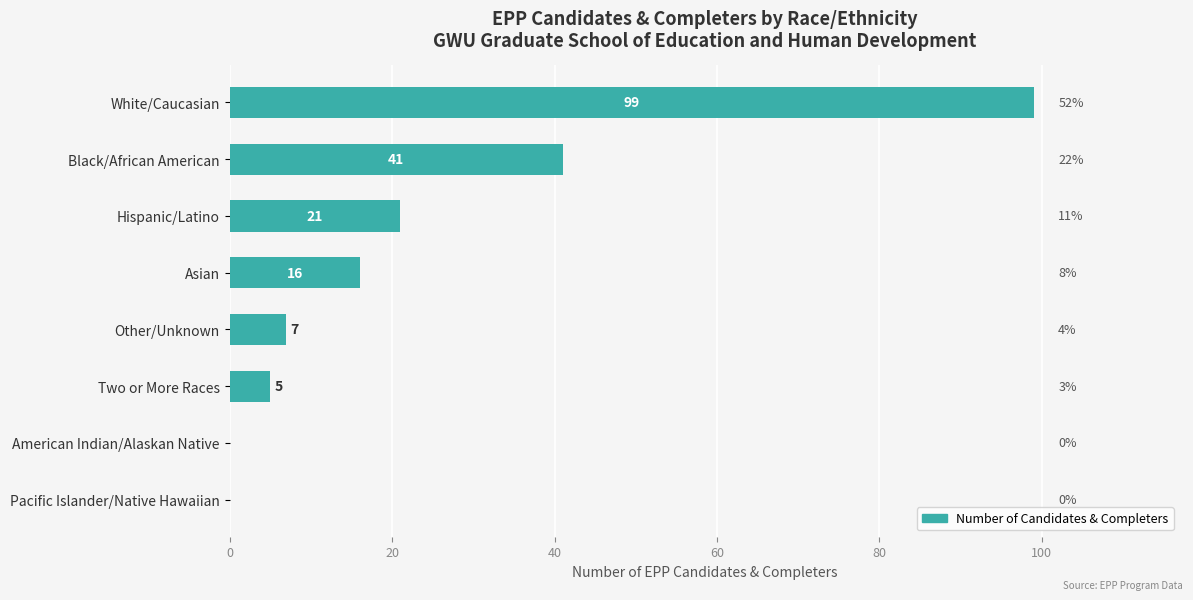

Count the number of data series in this chart.

1